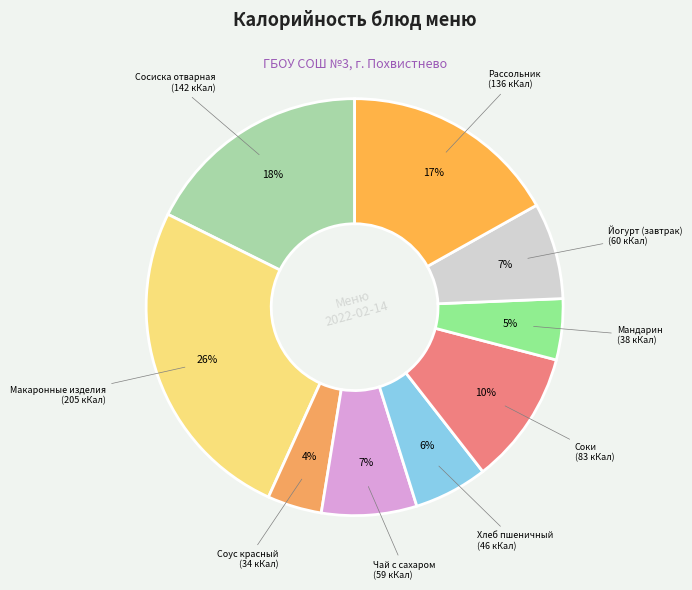

How many slices are in this pie chart?

9